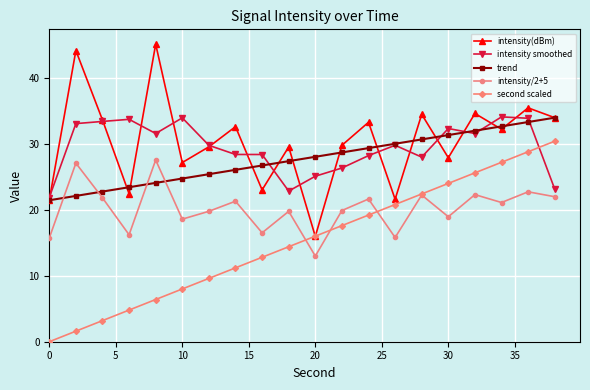

What is the value of the intensity(dBm) point at the 4th from the left?

22.4